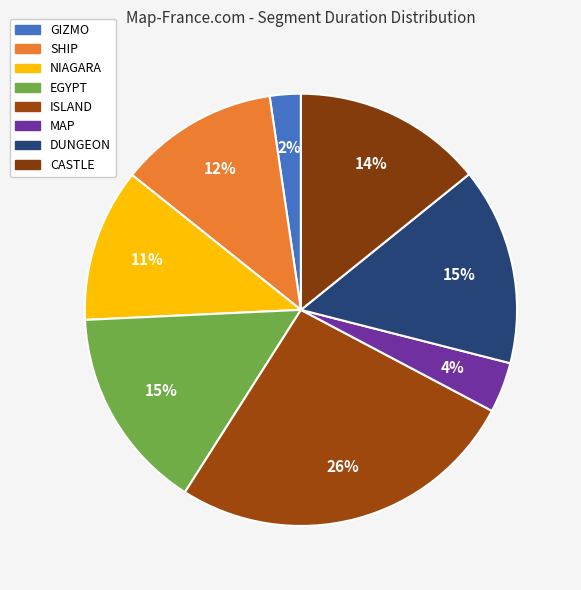

To the nearest percent, what percentage of the pie is MAP?

4%